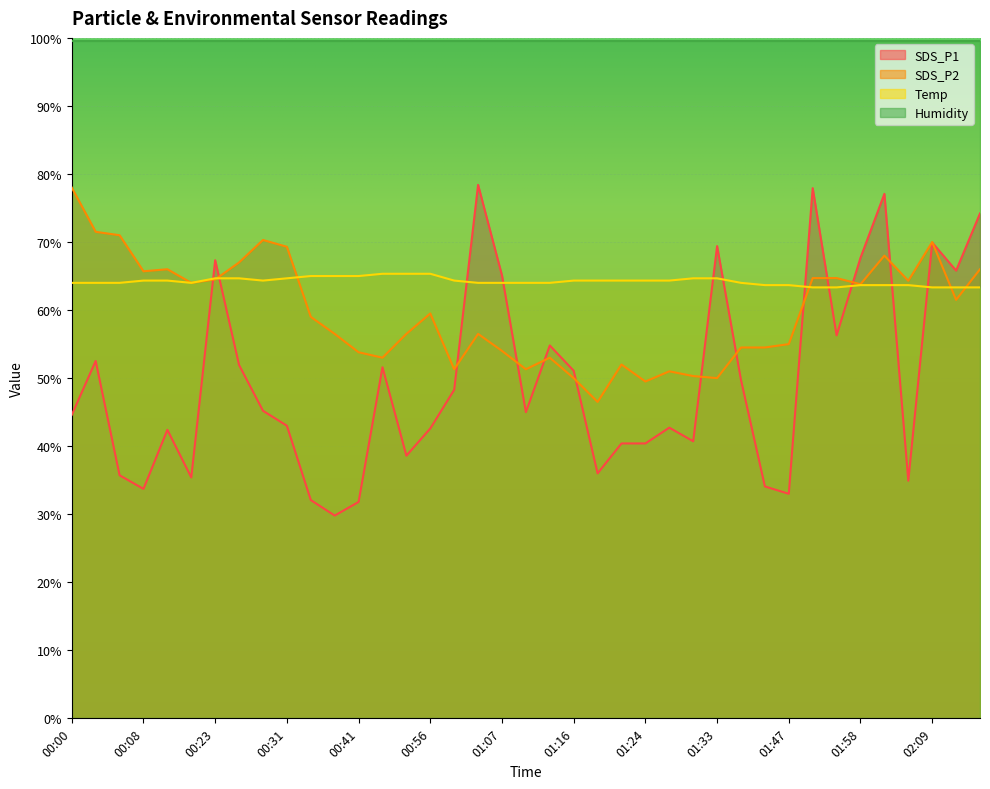

The Temp series shows 64.7 at 01:33. True or false?

True